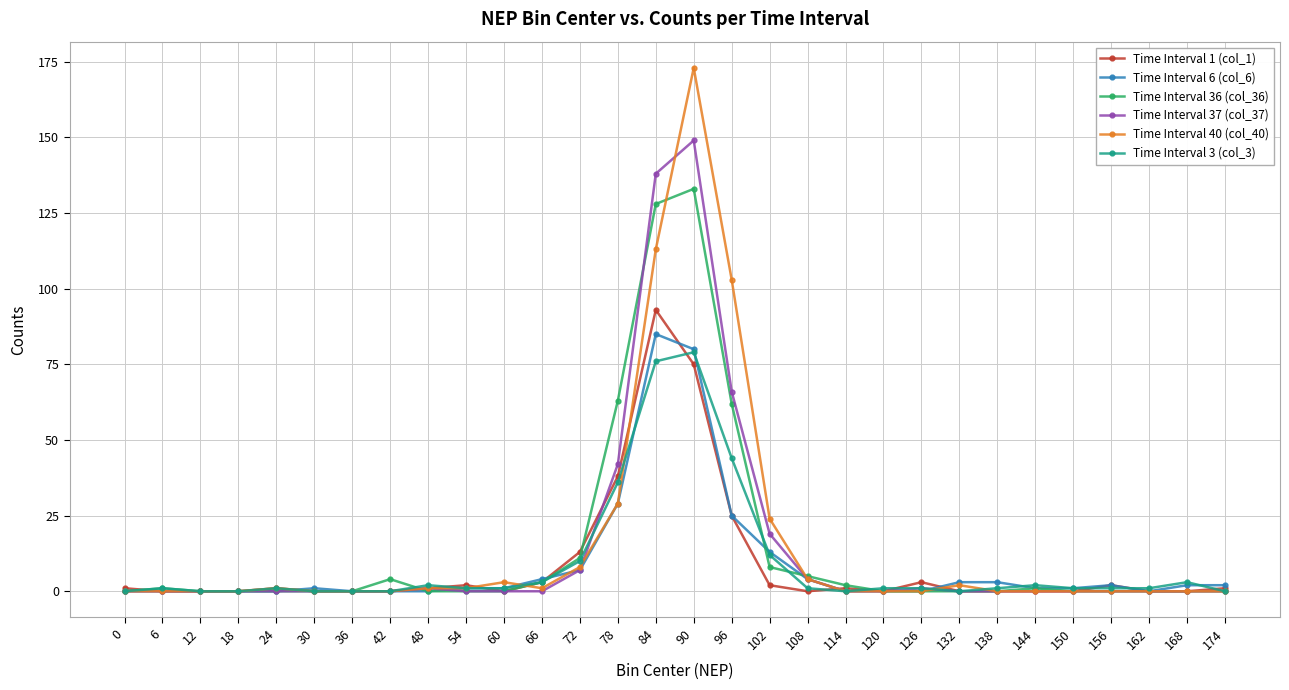

Does the chart display data point markers on the line(s)?

Yes